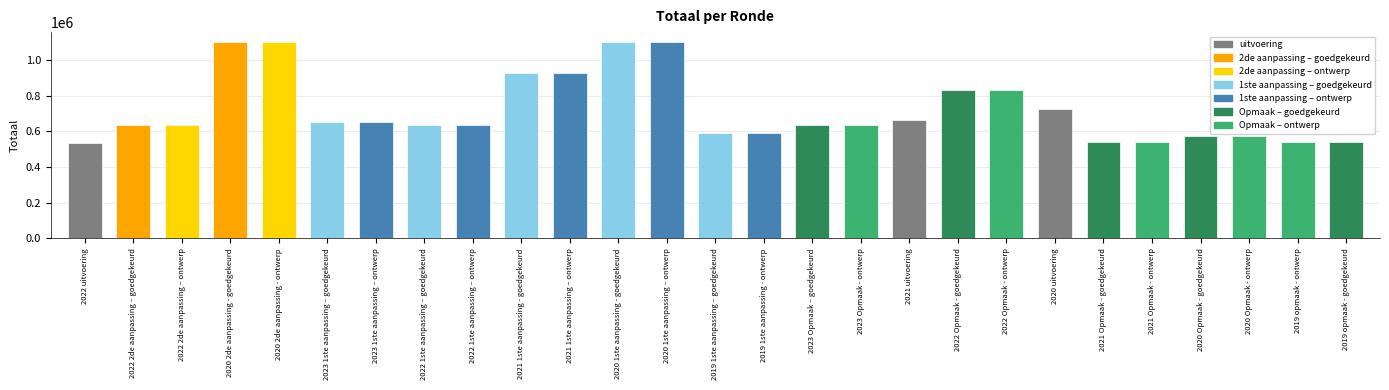

What is the value of the 8th bar from the left?

633119